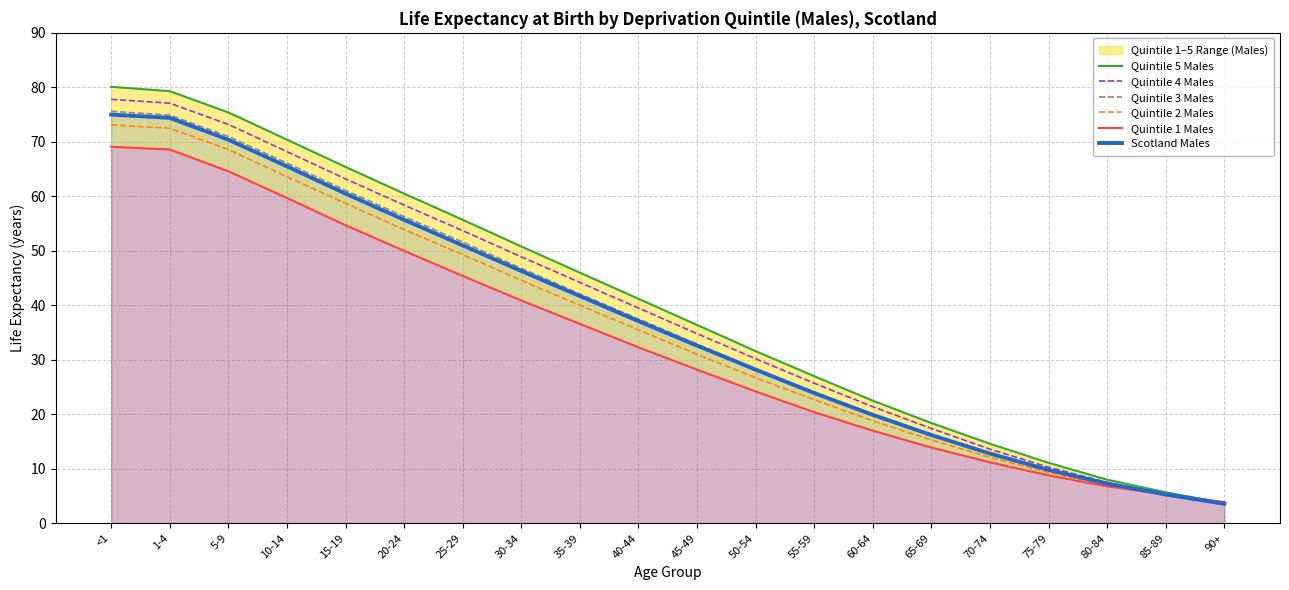

Reading right to left, extract all data points from this chart.

Quintile 5 Males: 3.7	5.7	8.0	11.1	14.6	18.4	22.5	27.0	31.6	36.4	41.2	46.0	50.8	55.7	60.5	65.4	70.4	75.4	79.3	80.1
Quintile 4 Males: 3.4	5.2	7.5	10.3	13.6	17.4	21.4	25.7	30.2	34.8	39.5	44.2	48.9	53.7	58.4	63.2	68.2	73.2	77.1	77.8
Quintile 3 Males: 3.4	5.1	7.1	9.6	12.7	16.2	20.0	24.1	28.4	32.9	37.5	42.1	46.8	51.6	56.3	61.1	66.1	71.0	74.9	75.6
Quintile 2 Males: 3.5	5.2	7.0	9.3	12.1	15.3	18.8	22.7	26.7	31.0	35.5	40.0	44.6	49.3	53.9	58.7	63.6	68.6	72.5	73.1
Quintile 1 Males: 3.9	5.3	6.8	8.8	11.2	13.9	17.0	20.4	24.2	28.2	32.3	36.6	40.9	45.4	50.0	54.7	59.7	64.6	68.6	69.1
Scotland Males: 3.6	5.3	7.3	9.8	12.8	16.2	19.9	23.9	28.2	32.6	37.1	41.7	46.3	51.0	55.7	60.5	65.5	70.4	74.4	75.0